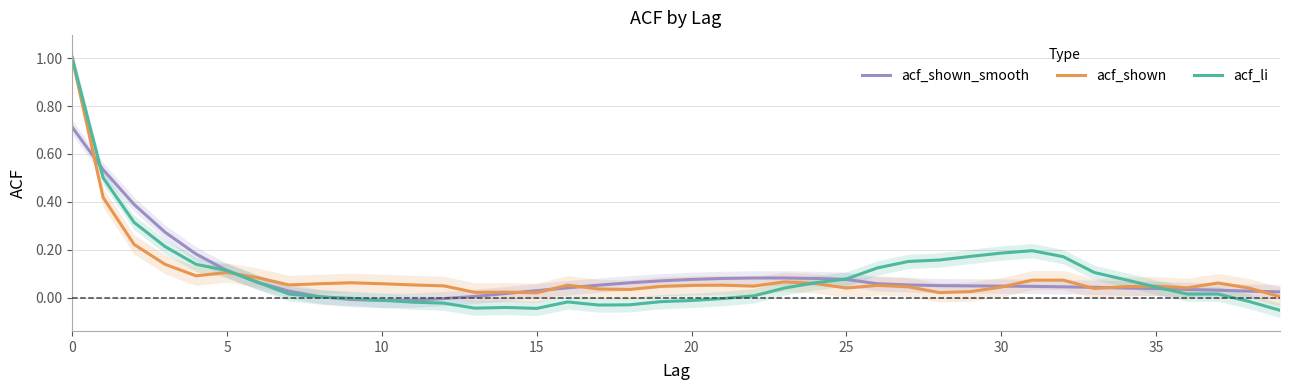

Between 21 and 33, which series saw the biggest shift?

acf_li